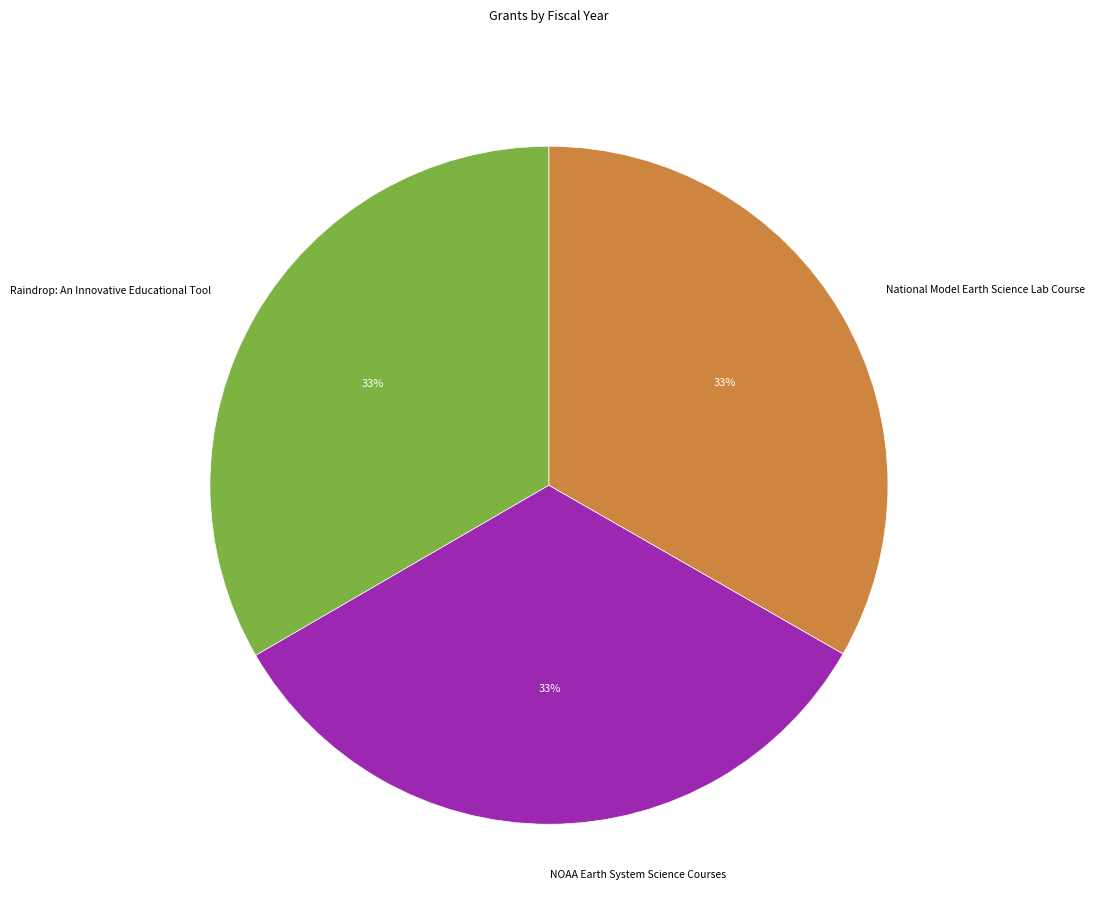

Does NOAA Earth System Science Courses represent more than half of the total?

No